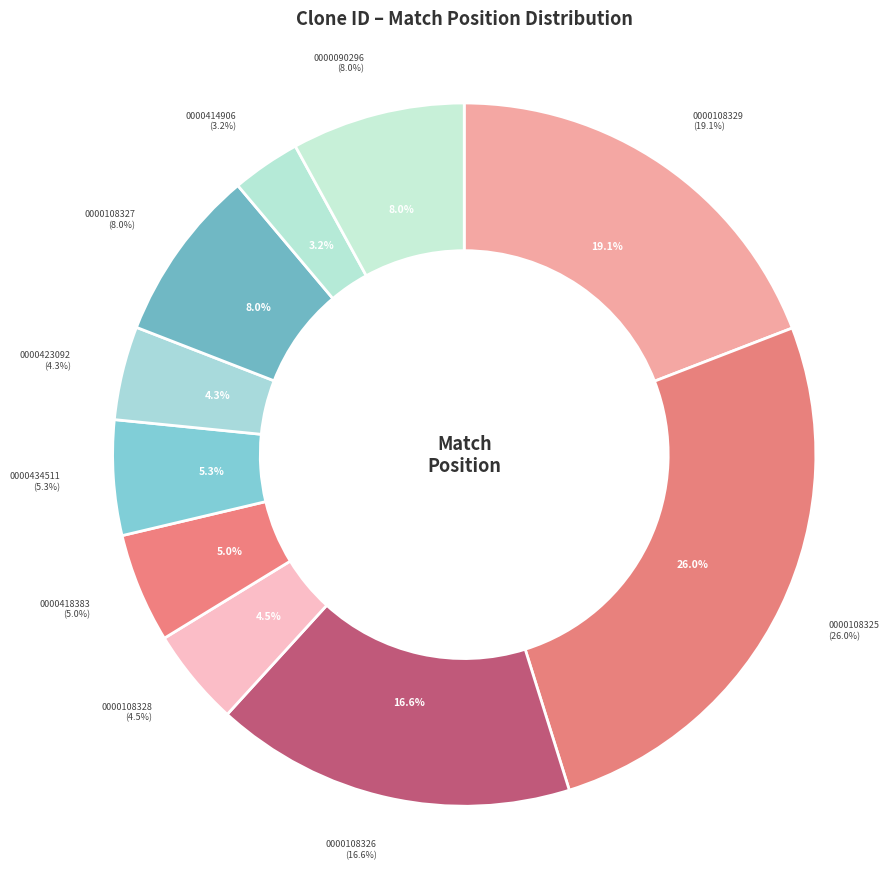

Rank the categories by value from lowest to highest.

TRCN0000414906, TRCN0000423092, TRCN0000108328, TRCN0000418383, TRCN0000434511, TRCN0000108327, TRCN0000090296, TRCN0000108326, TRCN0000108329, TRCN0000108325